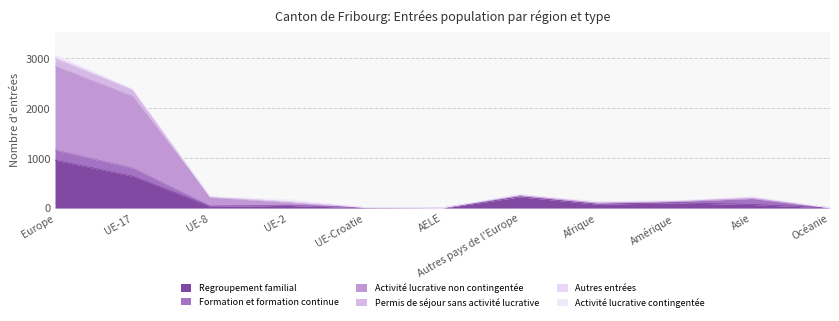

What is the minimum value for Permis de séjour sans activité lucrative?

5